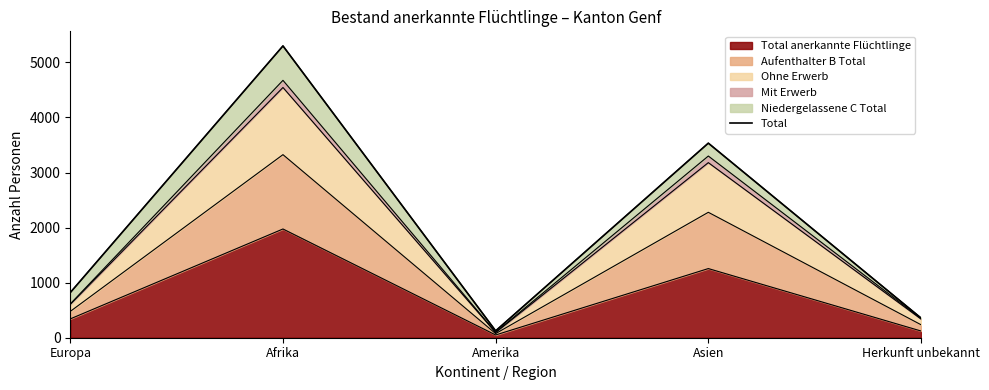

Where does the data first go above 820?

Afrika